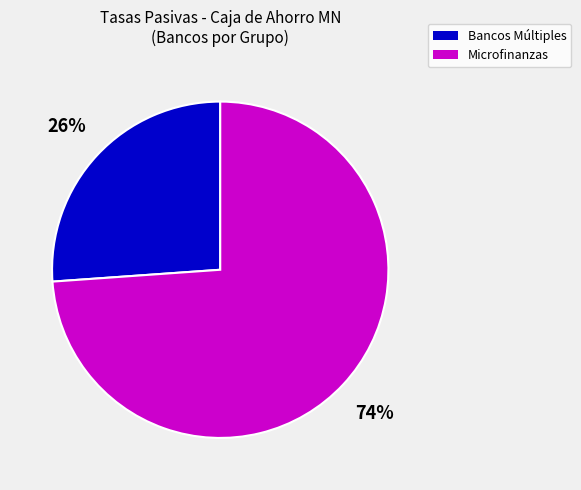

Is there any slice that represents more than half of the pie?

Yes